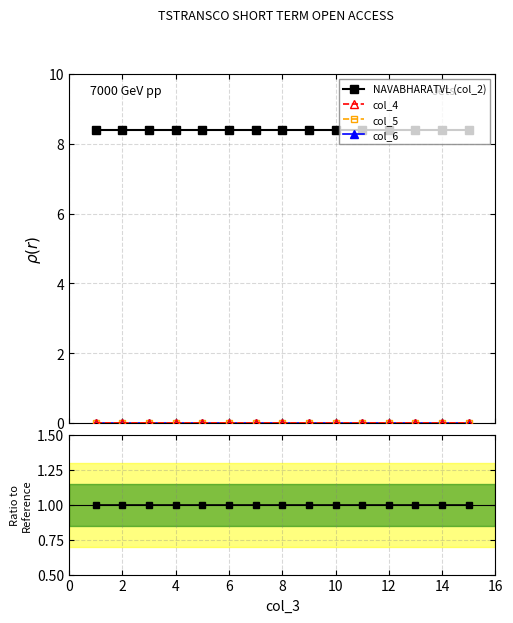

True or false: col_4 and col_6 cross at least once.

False